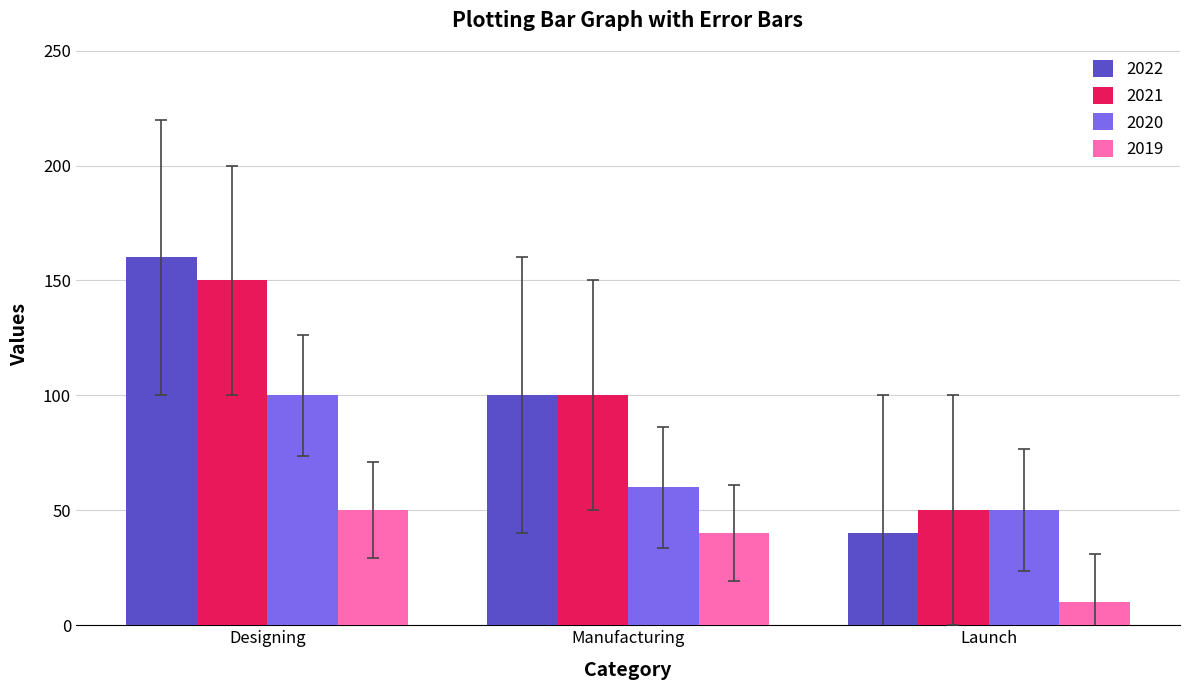

What is the difference between the 2020 values at Manufacturing and Designing?

40